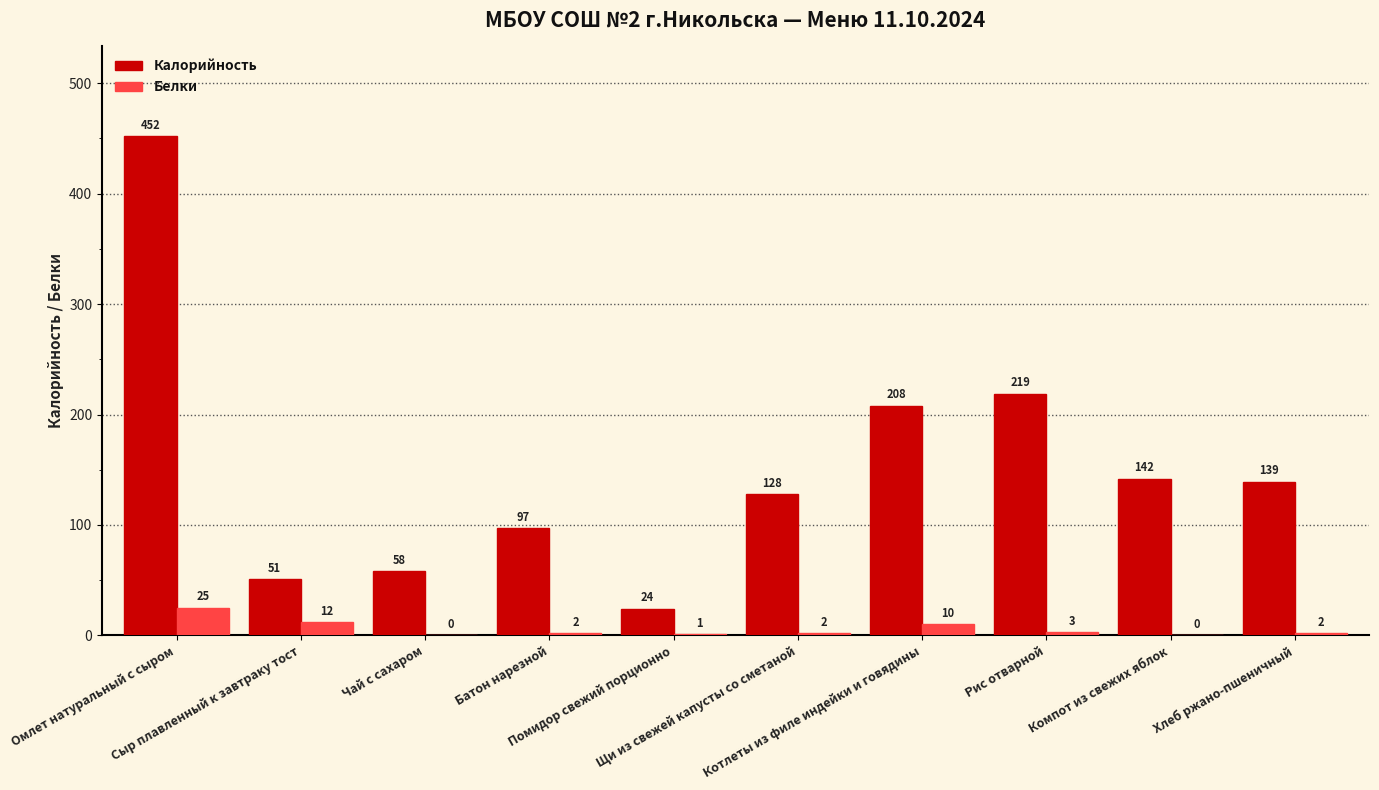

What are all the series names shown in the legend?

Калорийность, Белки